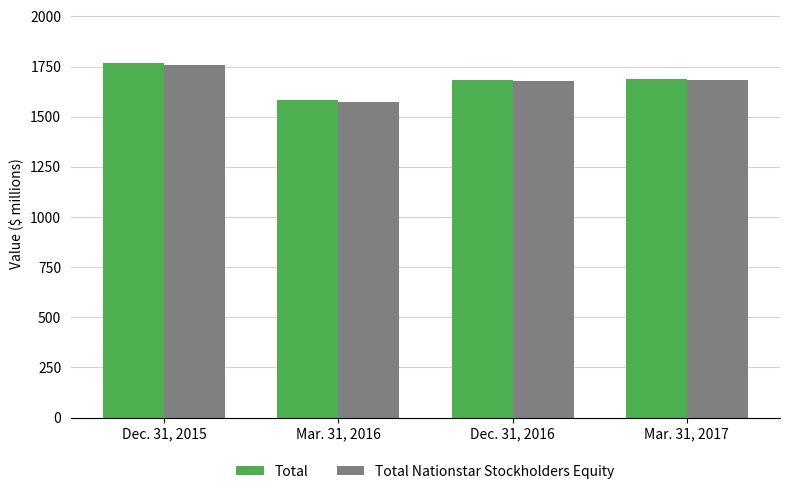

At which category is the sum across all series the highest?

Dec. 31, 2015